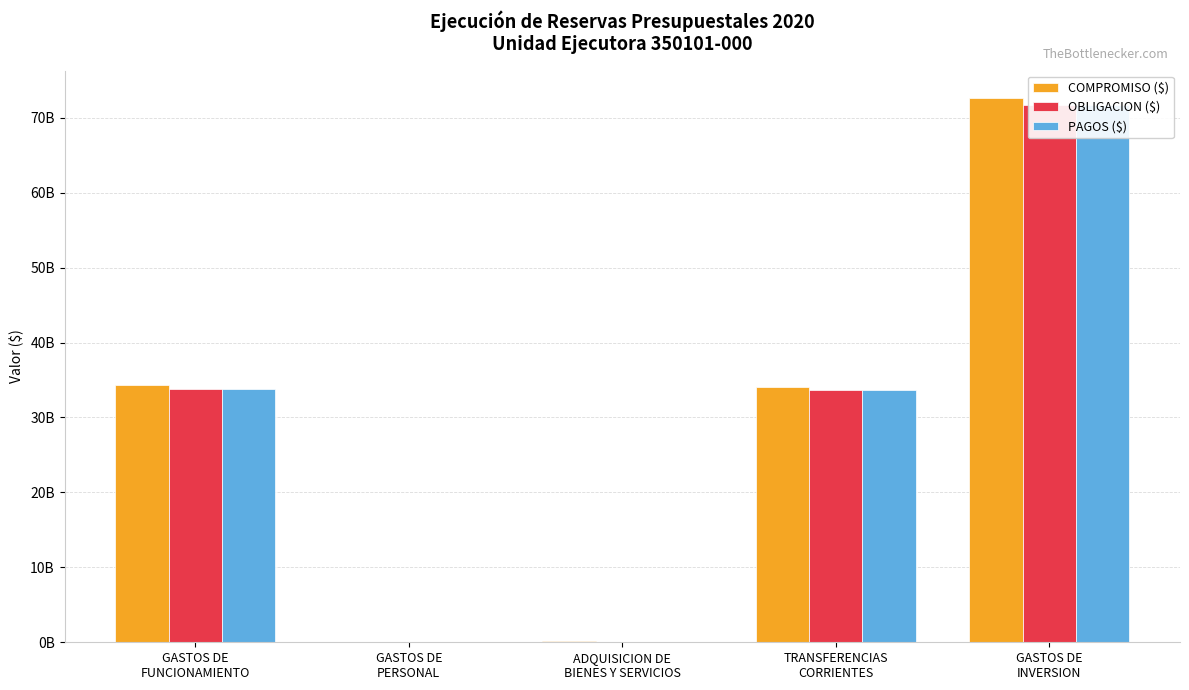

What is the approximate value of PAGOS ($) at GASTOS DE
INVERSION?

71703643418.5